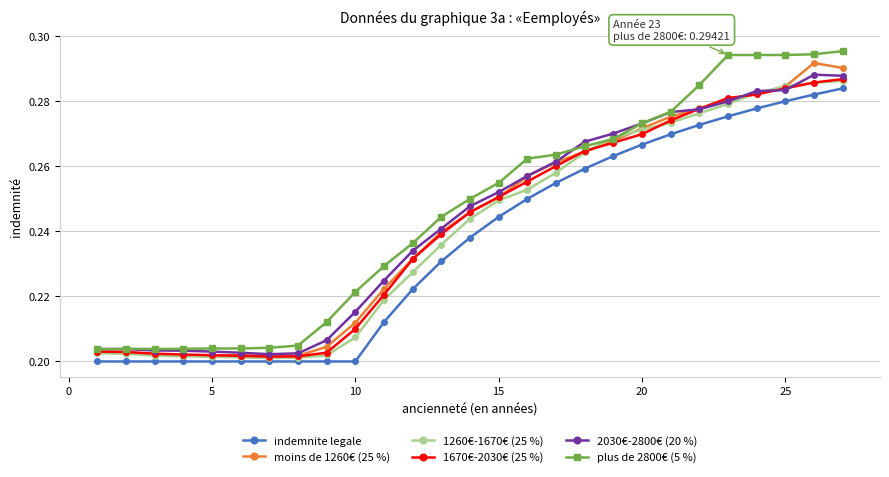

Which series has the largest range (max minus min)?

plus de 2800€ (5 %)